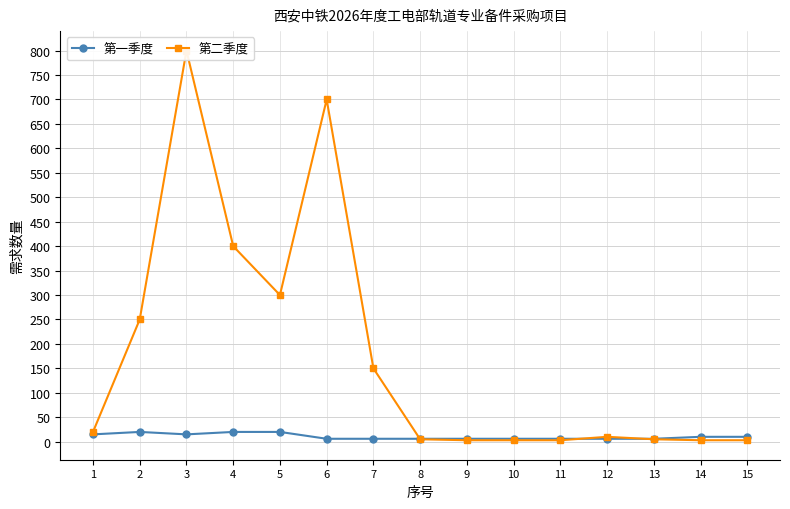

The 第二季度 series shows 3 at 11. True or false?

True